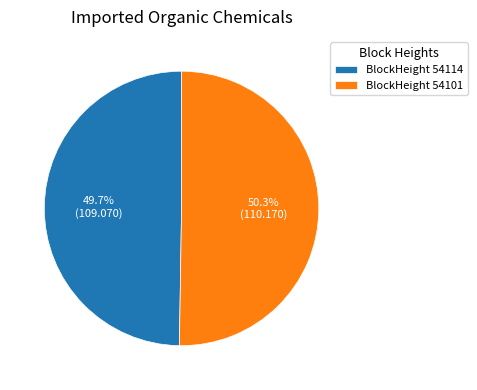

Which category has the biggest portion of the pie?

BlockHeight 54101